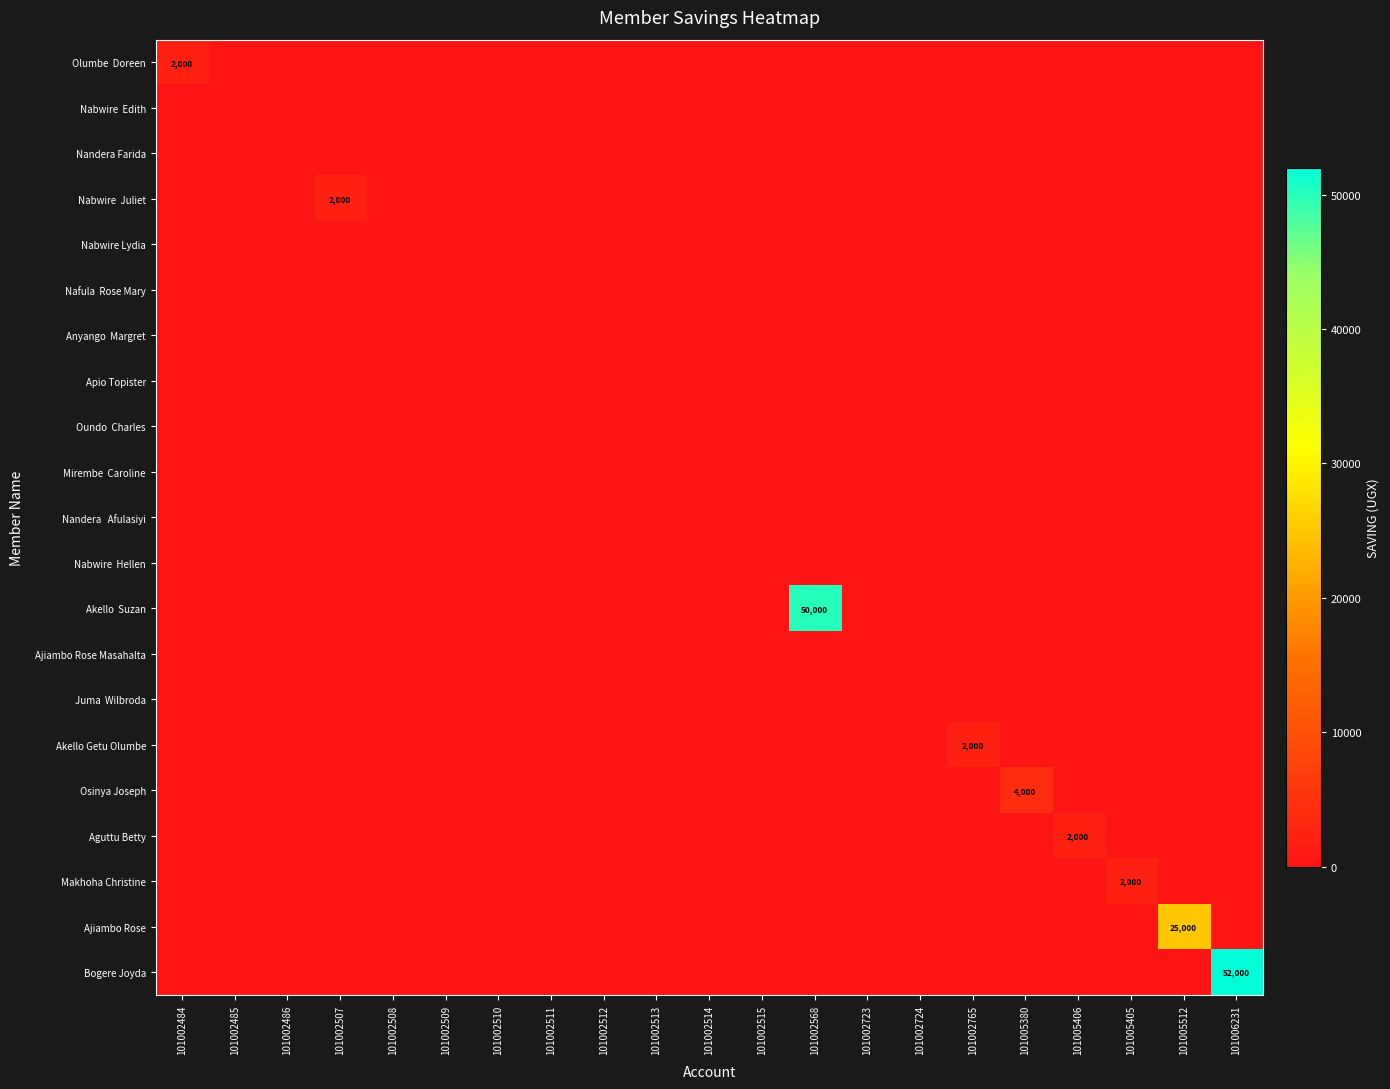

The Makhoha Christine series shows 2000 at 101005405. True or false?

True